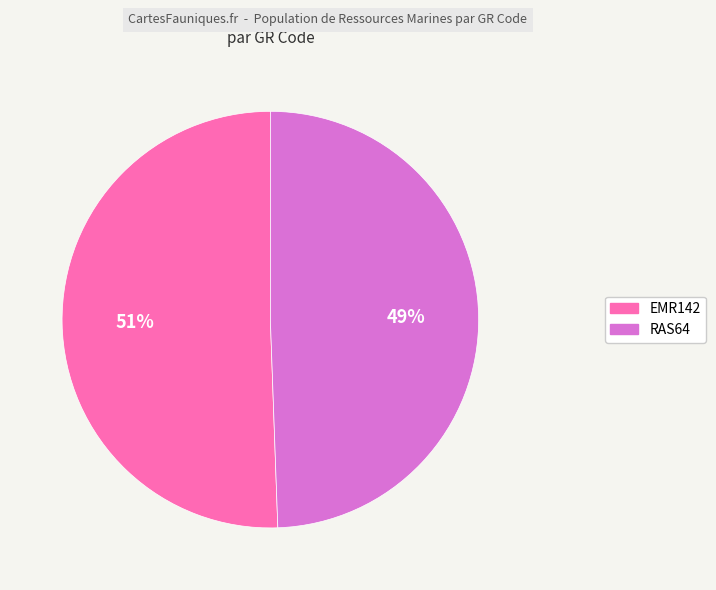

Is the sum of EMR142 and RAS64 greater than half?

Yes